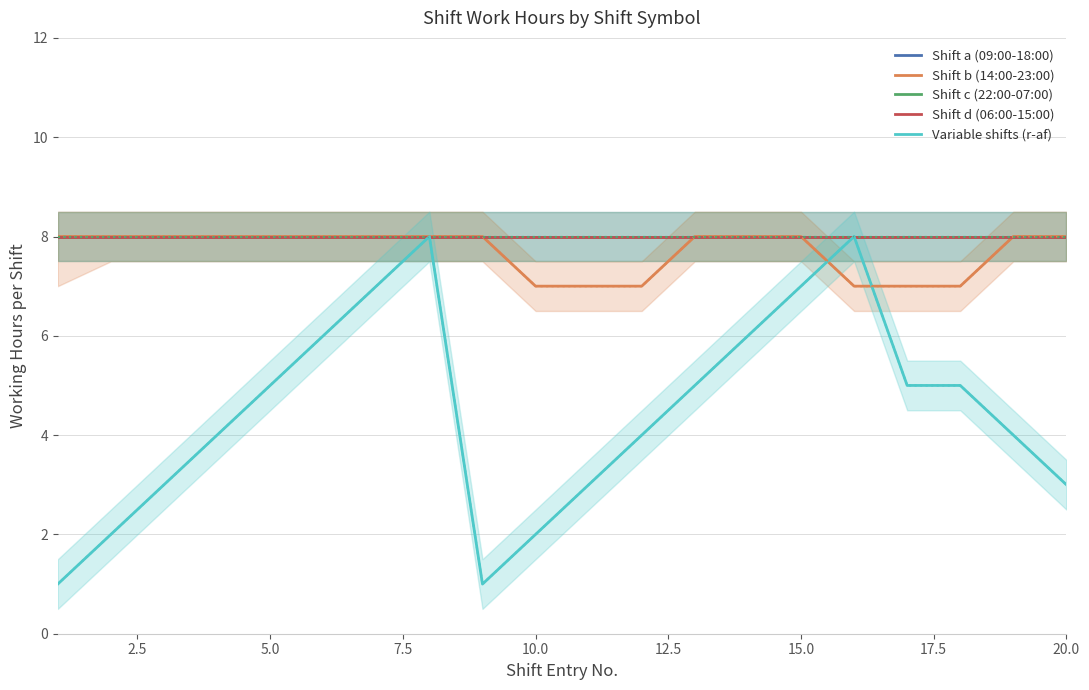

The value of Shift a (09:00-18:00) at 17.5 is 8. True or false?

True